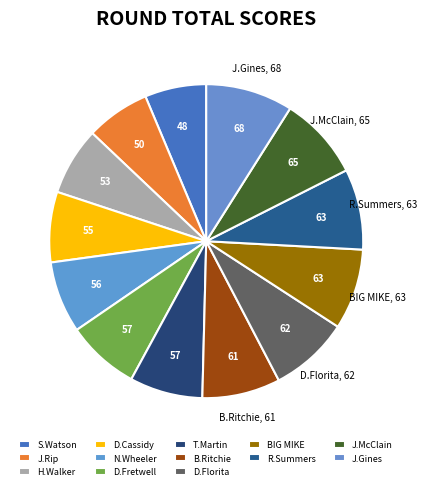

How many segments does this pie chart have?

13